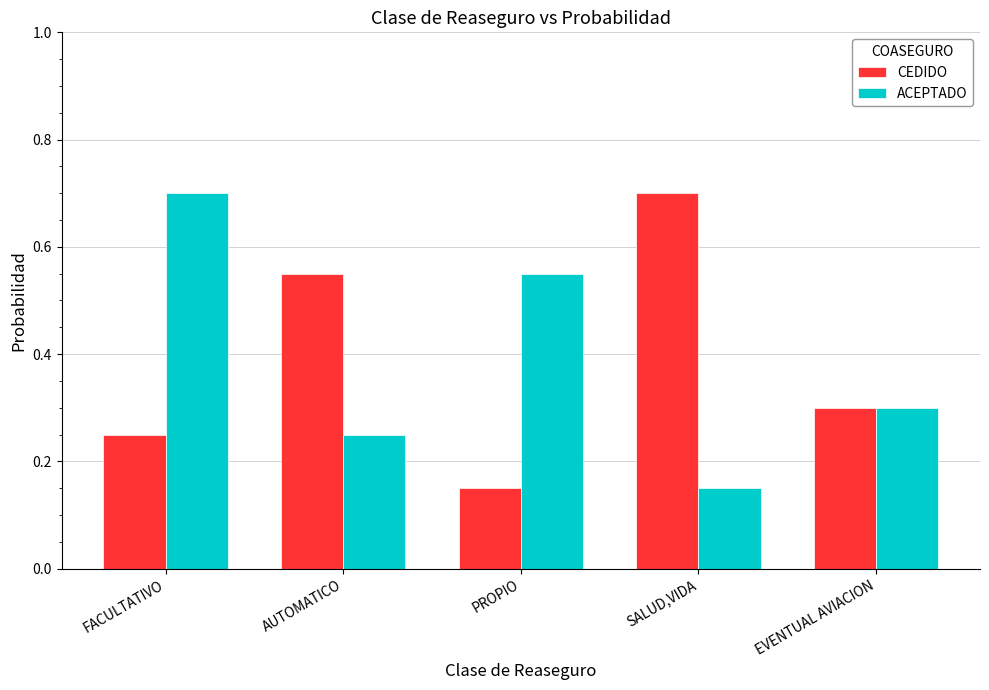

True or false: ACEPTADO has a value of 0.7 at FACULTATIVO.

True